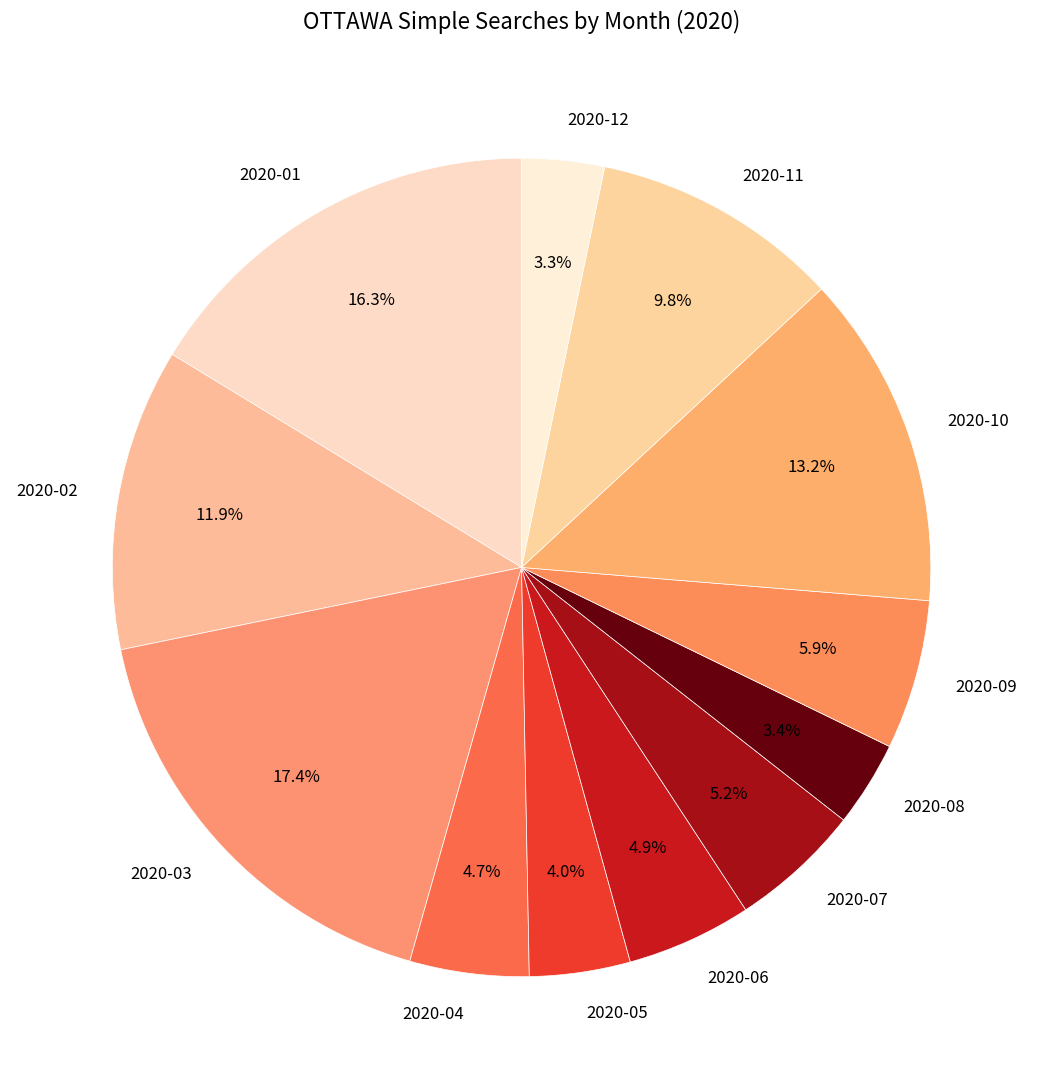

Do 2020-04 and 2020-07 together represent more than half of the pie?

No